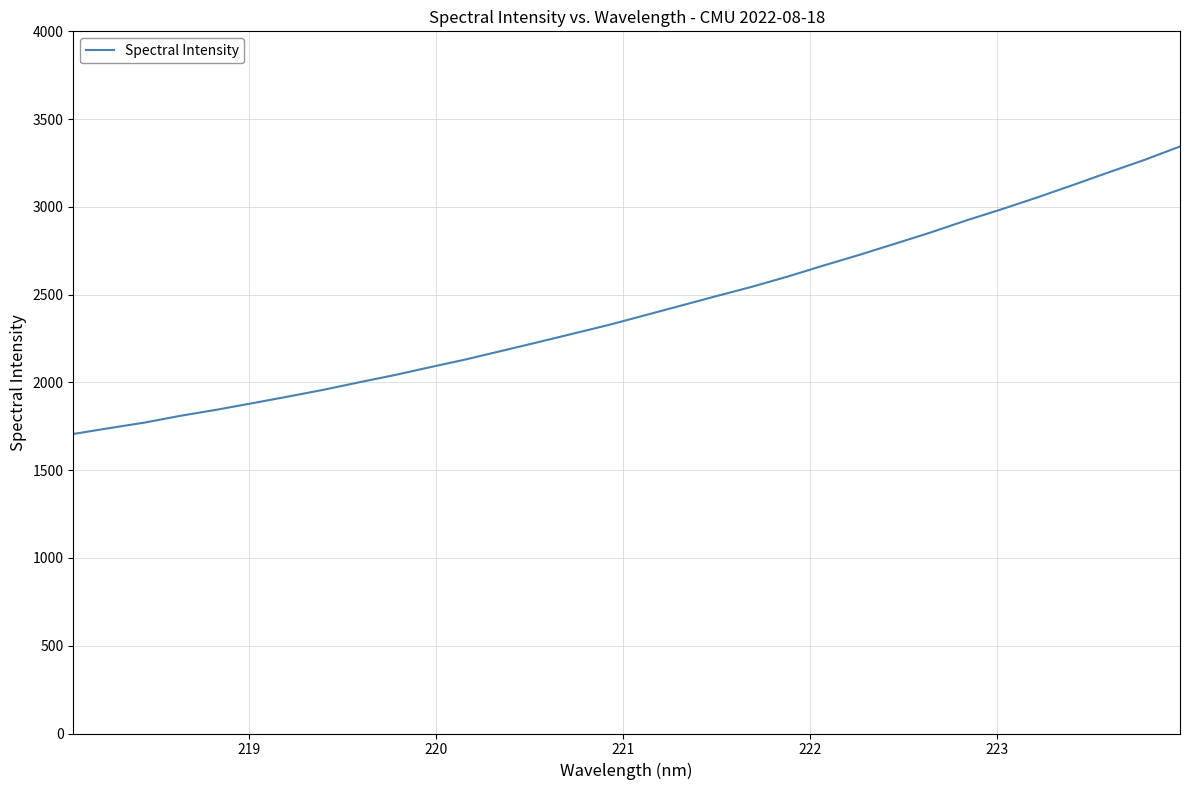

What is the maximum value shown in the chart?

3344.1